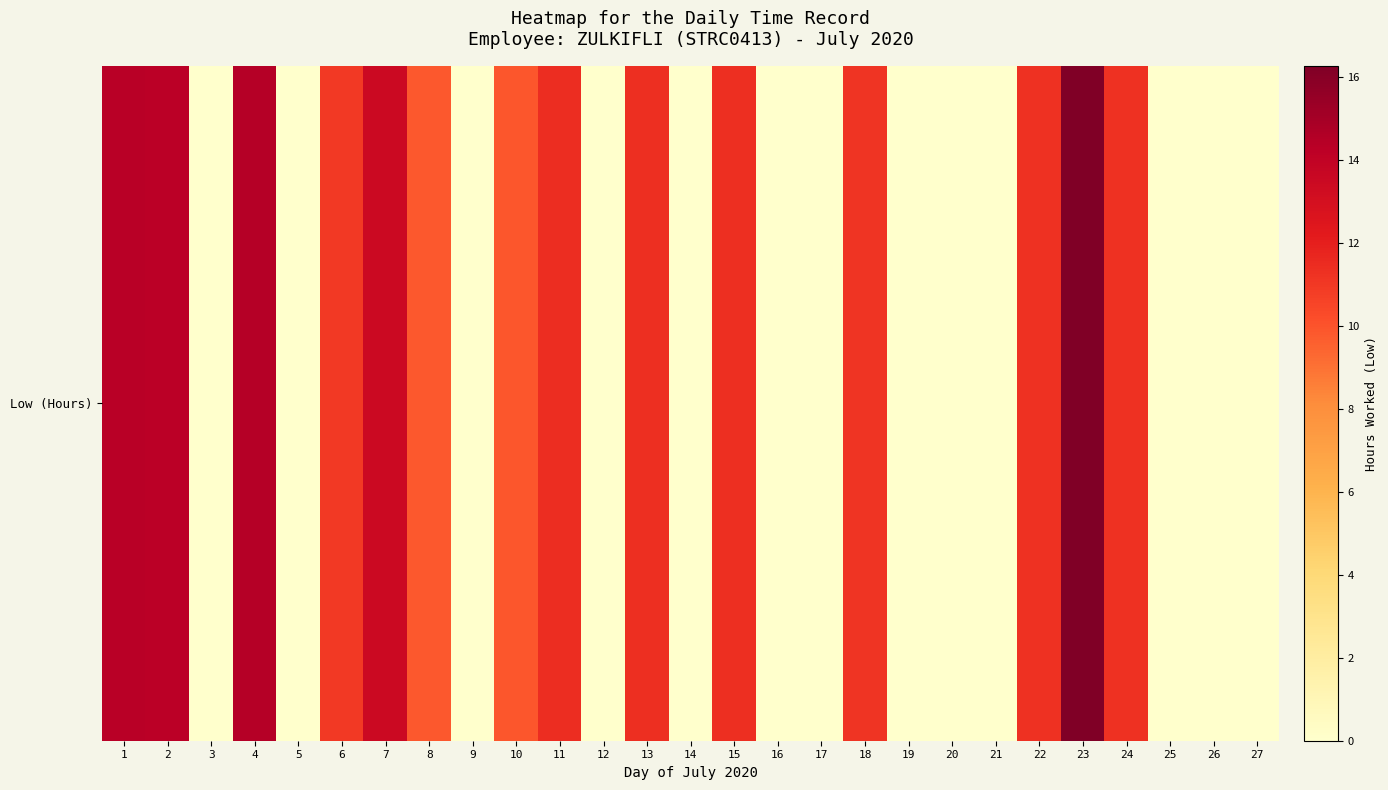

List the labels in order of value, largest first.

23, 4, 1, 2, 7, 11, 13, 15, 22, 24, 18, 6, 10, 8, 3, 5, 9, 12, 14, 16, 17, 19, 20, 21, 25, 26, 27